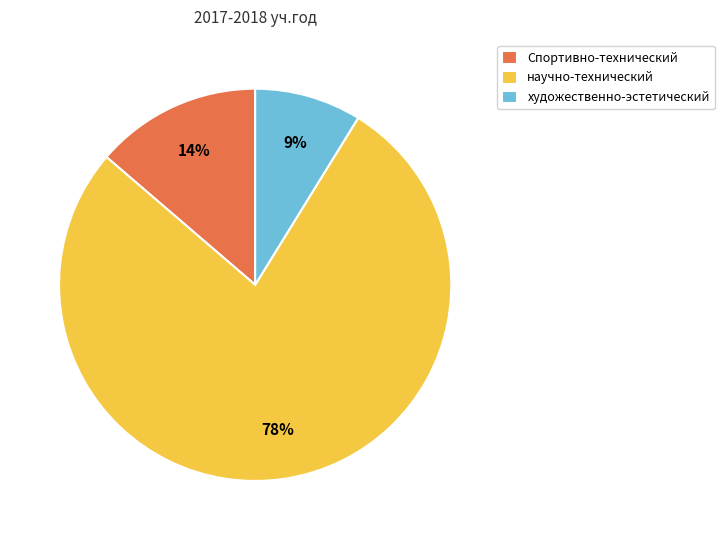

Is the sum of художественно-эстетический and Спортивно-технический greater than half?

No